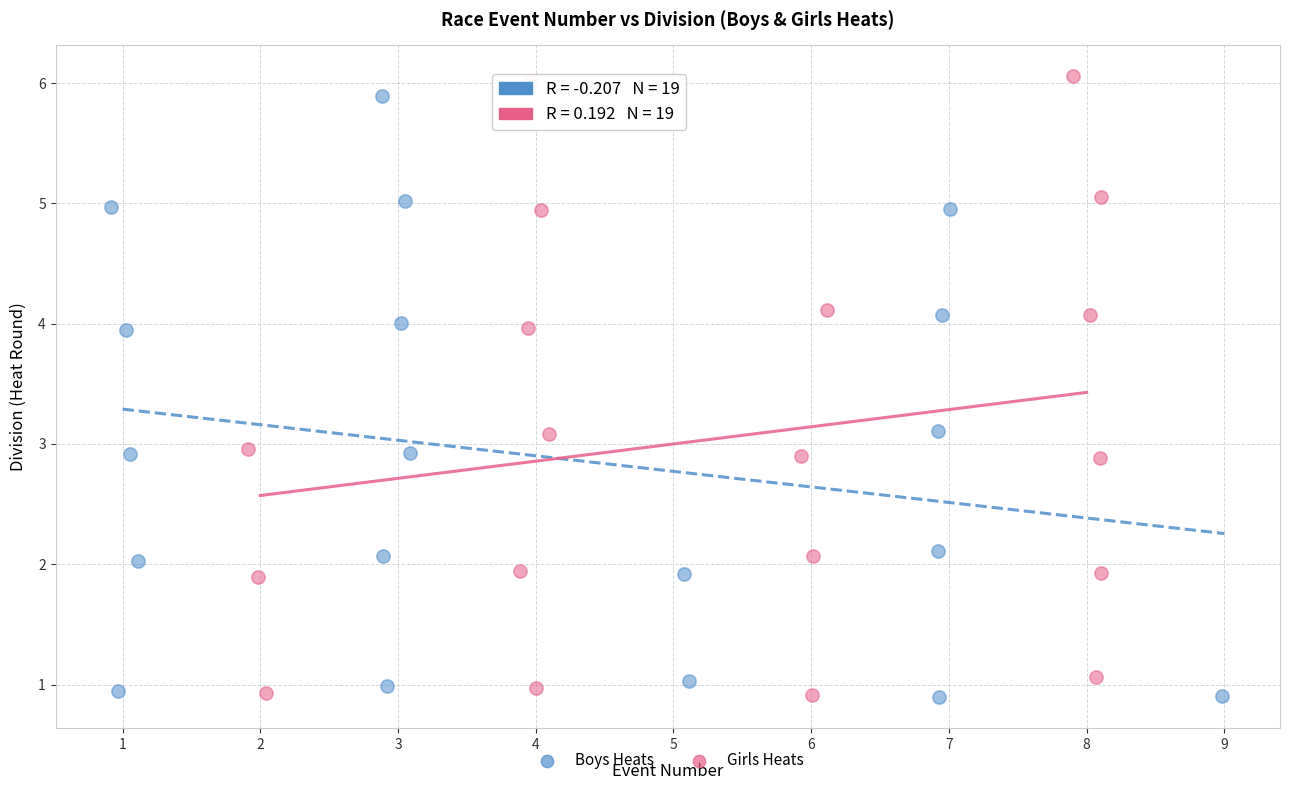

Which series reaches the maximum Y coordinate?

Girls Heats